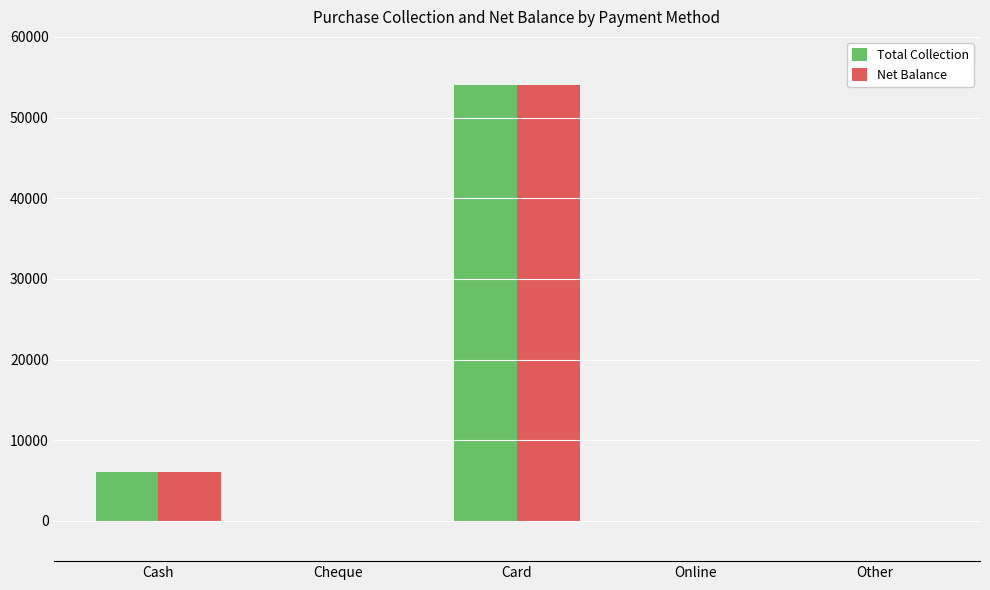

True or false: Total Collection has a value of 1855 at Cash.

False